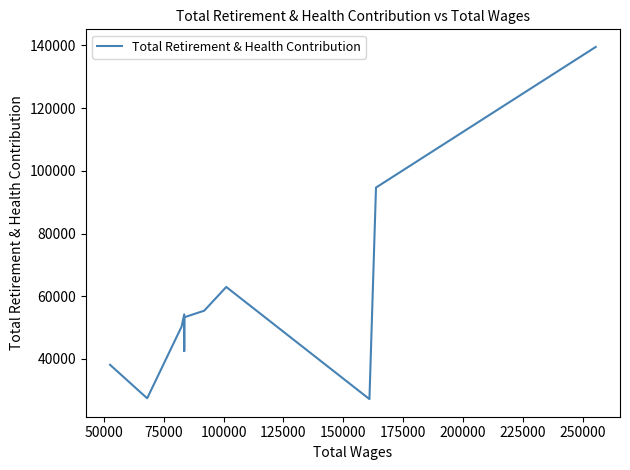

True or false: there are more than 0 points higher than both neighbors.

True